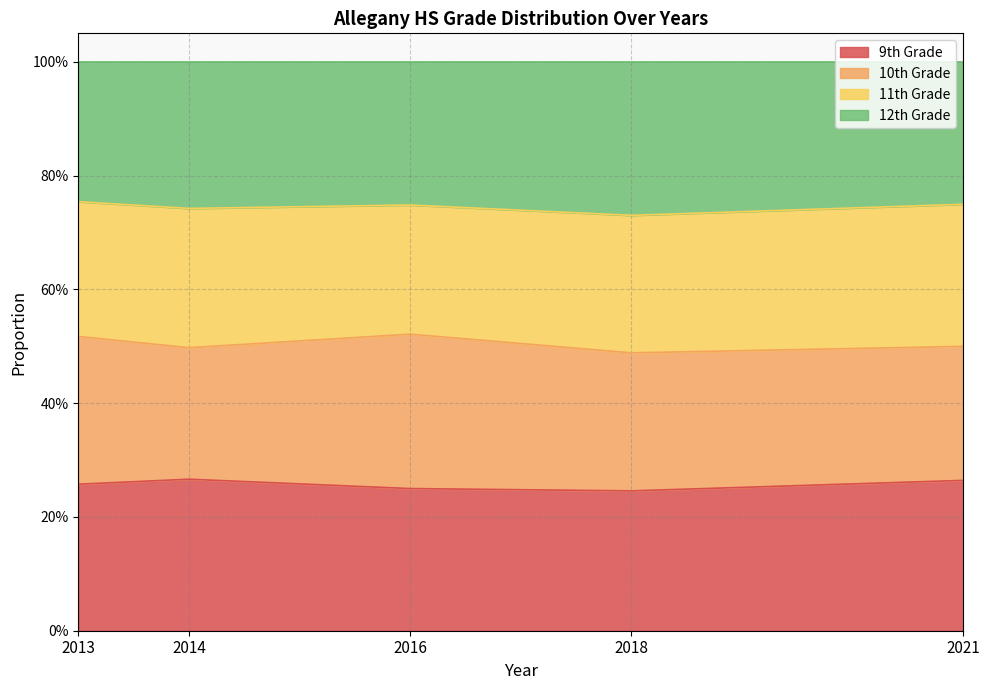

What are all the series names shown in the legend?

9th Grade, 10th Grade, 11th Grade, 12th Grade